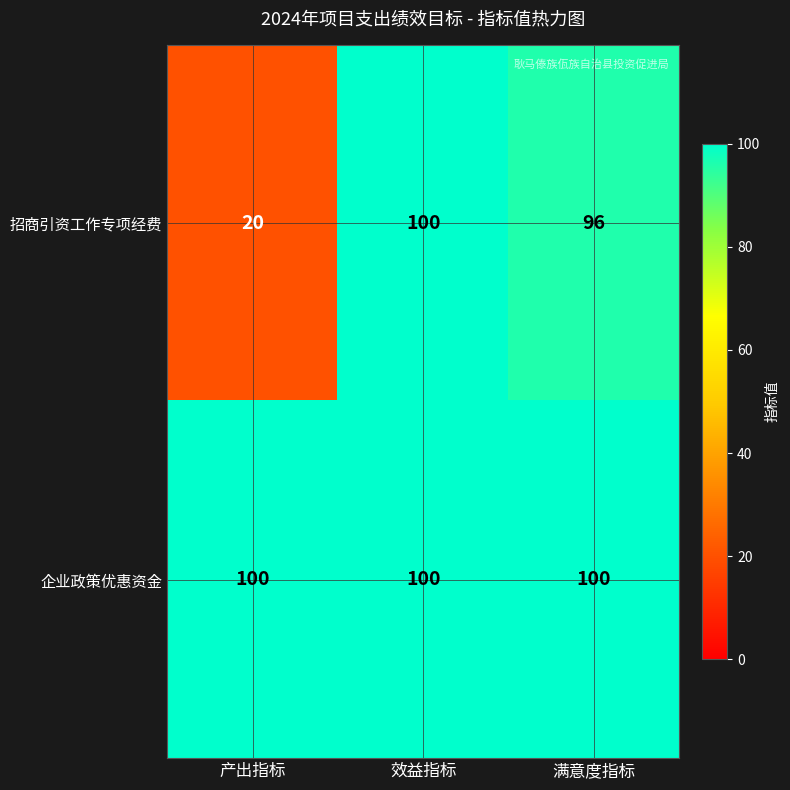

What is the greatest value displayed?

100